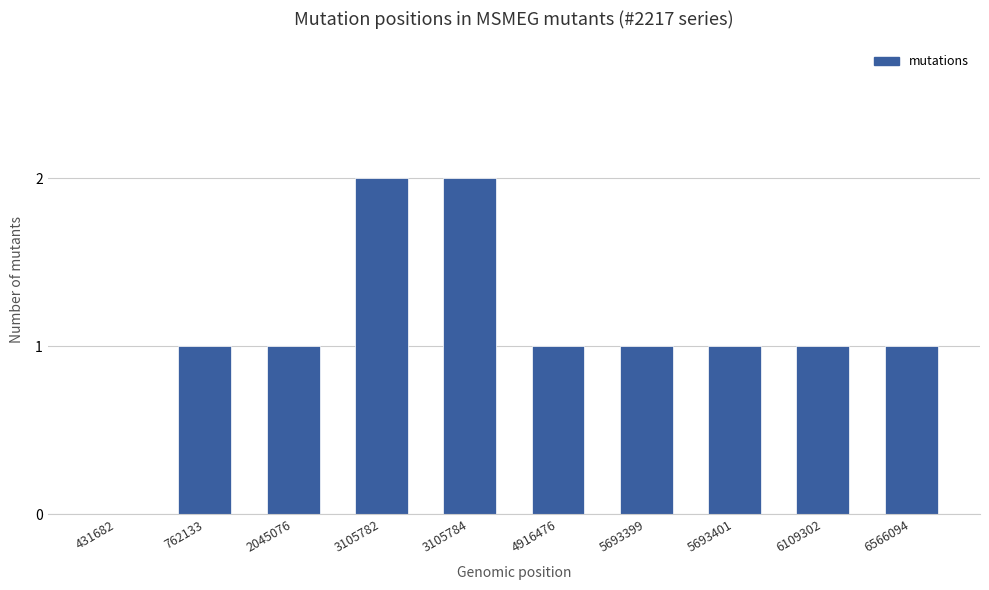

Which has a higher value, 3105782 or 4916476?

3105782